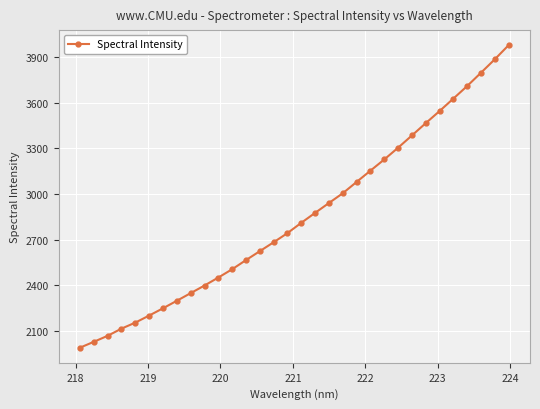

Count the number of values greater than 2810.

16